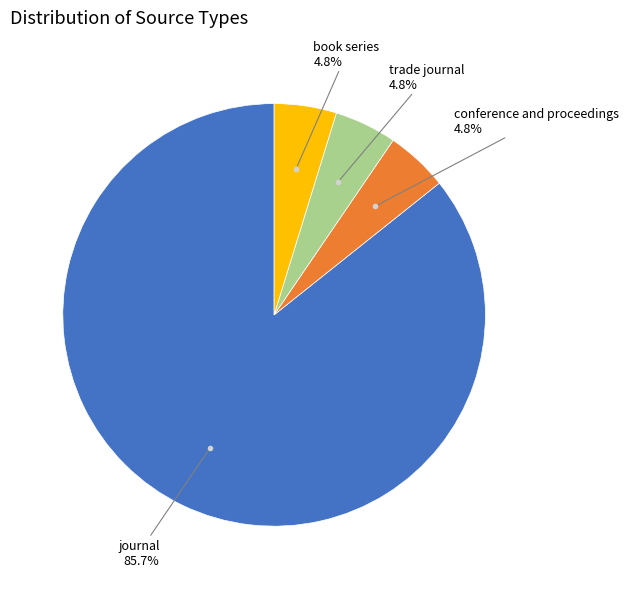

Does any single category account for the majority?

Yes